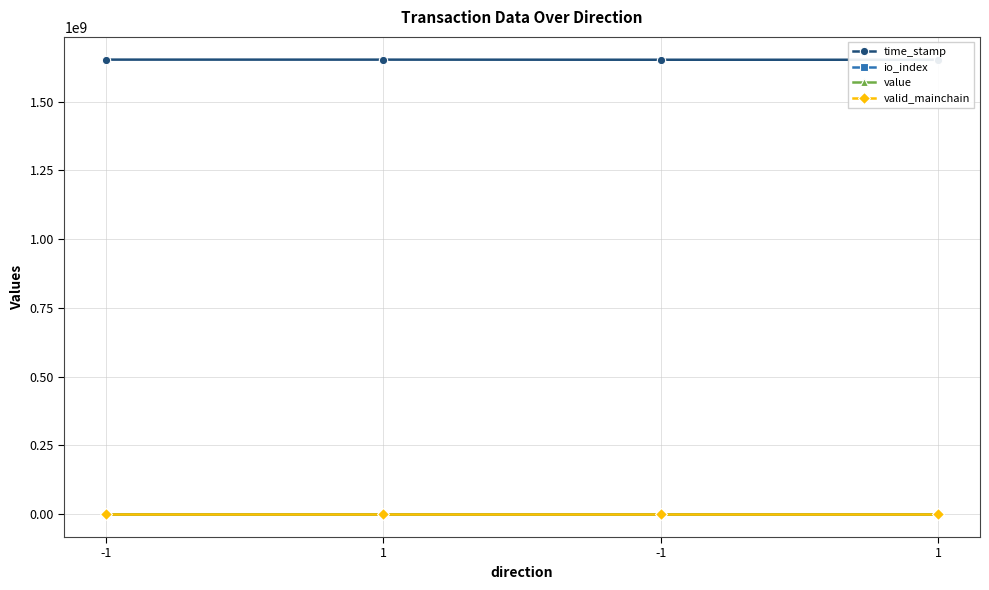

Rank the series at 1 from highest to lowest value.

time_stamp, value, io_index, valid_mainchain